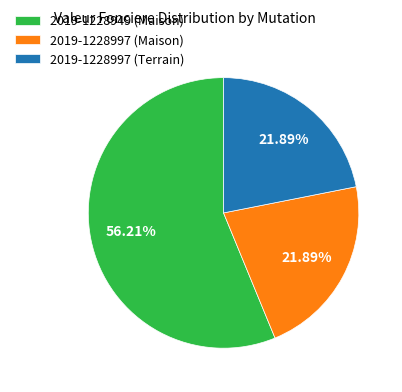

What percentage is NOT represented by 2019-1228997 (Terrain)?

78.1%